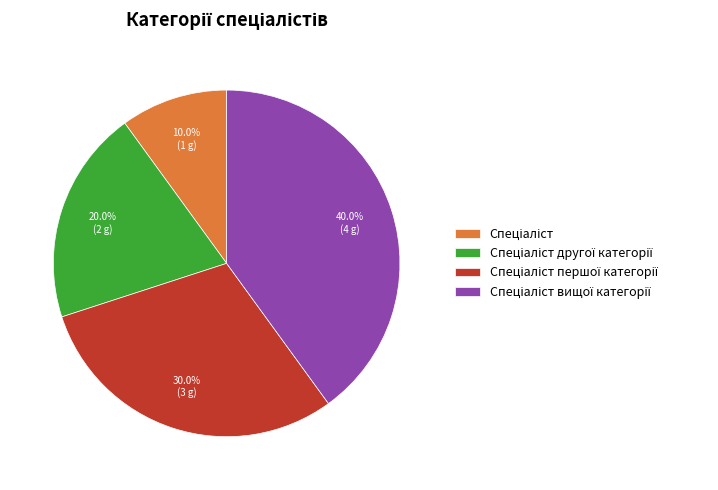

Does any single category account for the majority?

No